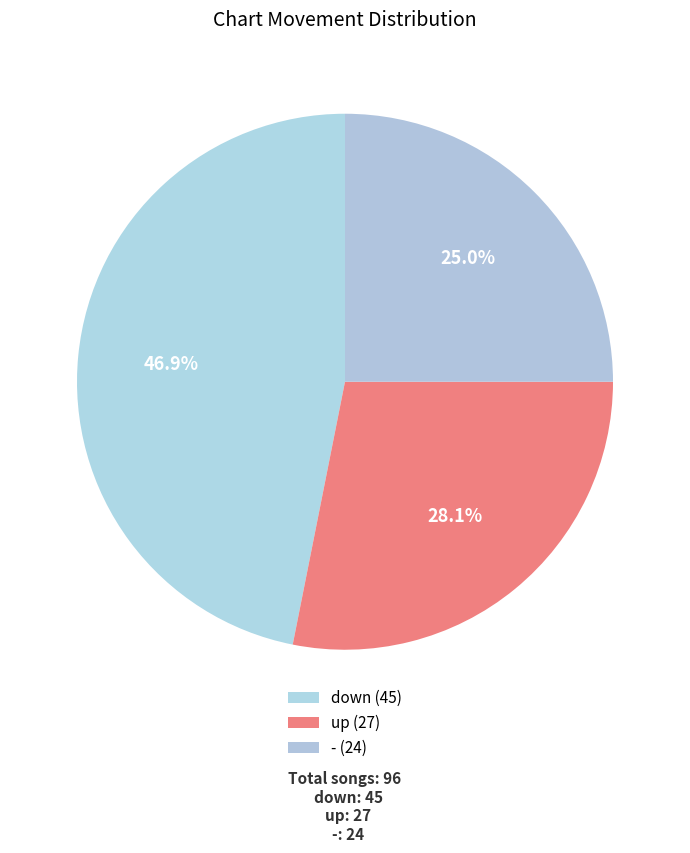

Is there a majority slice in this chart?

No